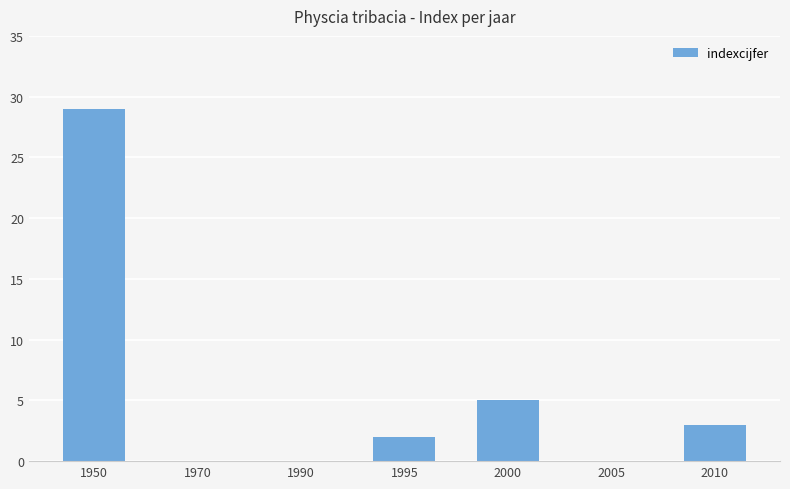

What is the sum of the values at 1950 and 1970?

29